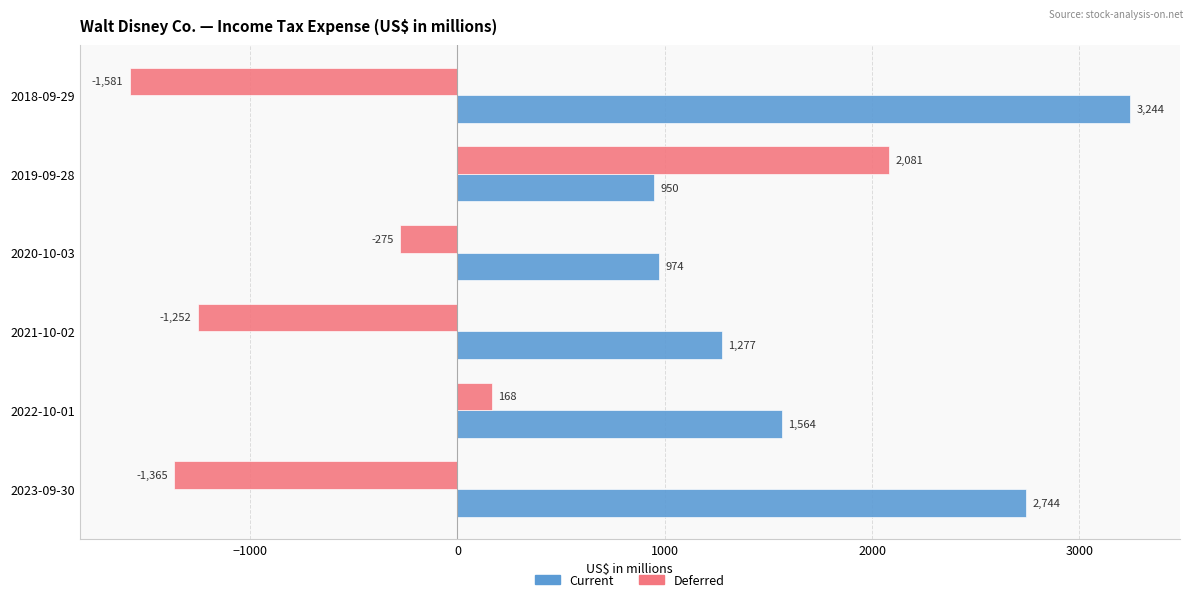

Which series has the widest spread of values?

Deferred